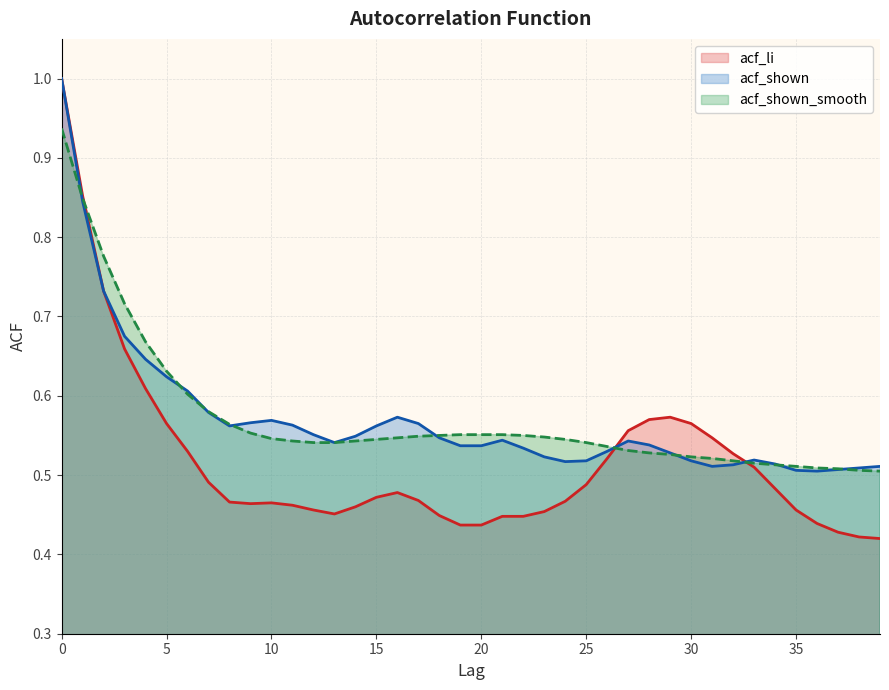

Which series has the largest total across all categories?

acf_shown_smooth